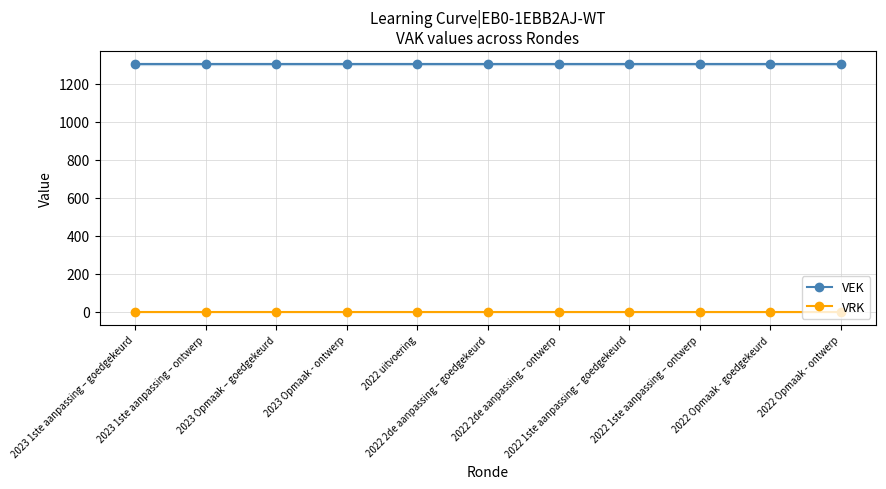

True or false: VRK and VEK intersect in this chart.

False